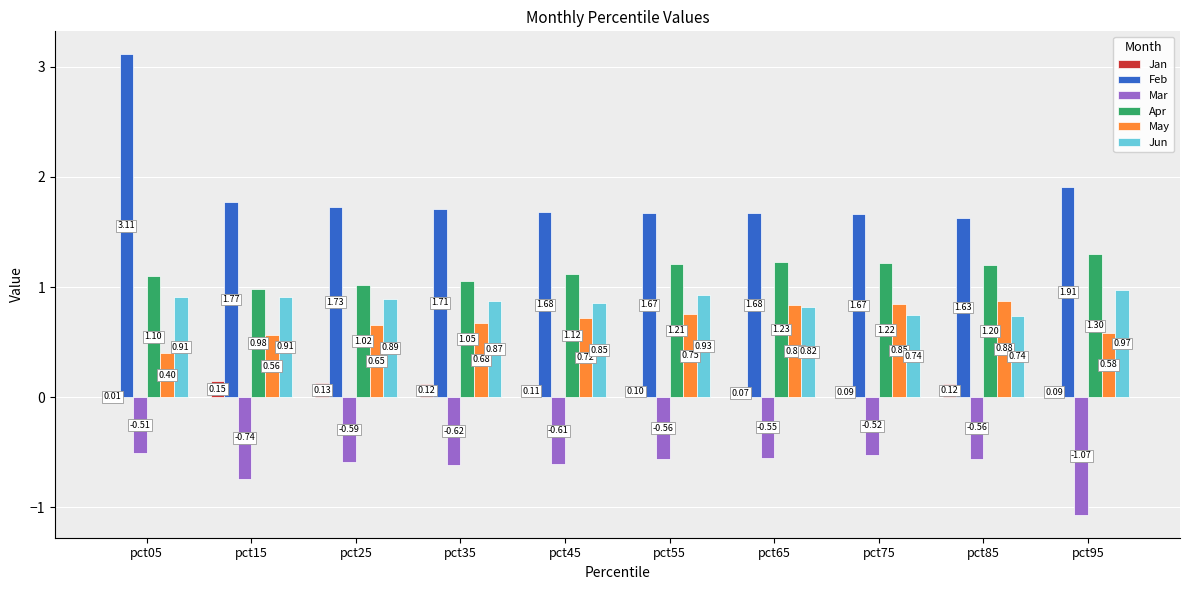

What is the total value across all series at pct85?

4.0